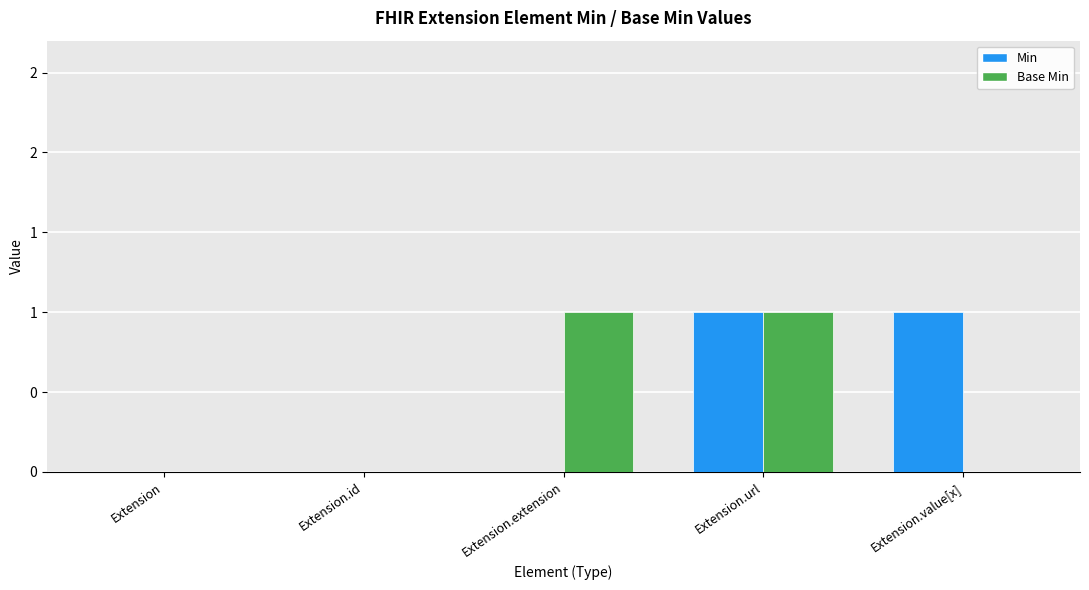

What is the sum of all Base Min values?

2